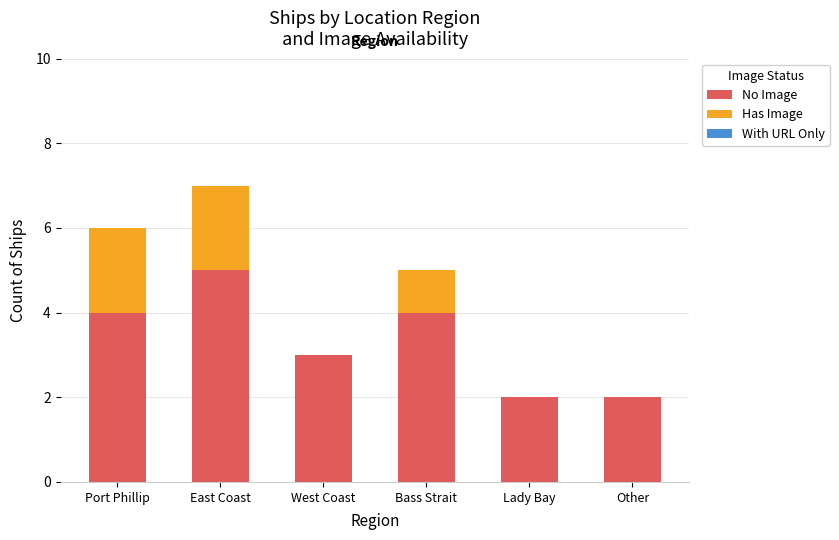

Is it true that No Image equals 4 at Lady Bay?

False